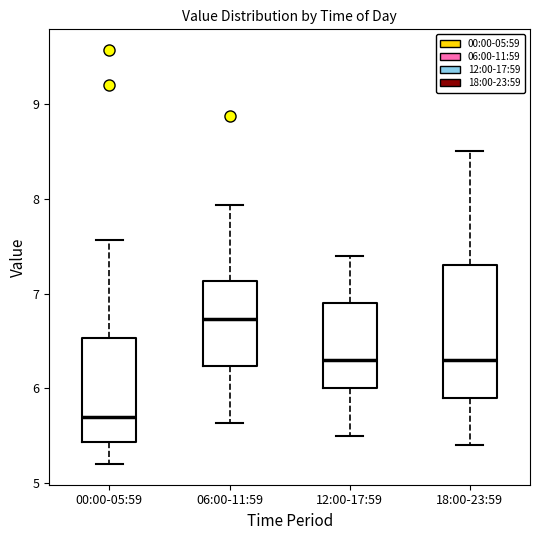

Which box has the highest median line?

06:00-11:59